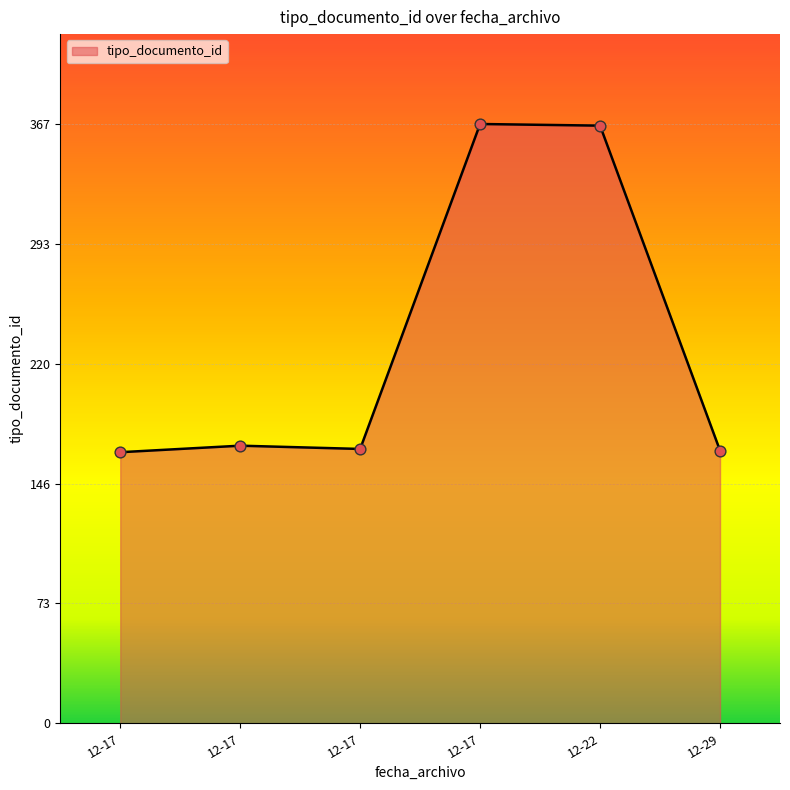

How many categories are shown in the chart?

6